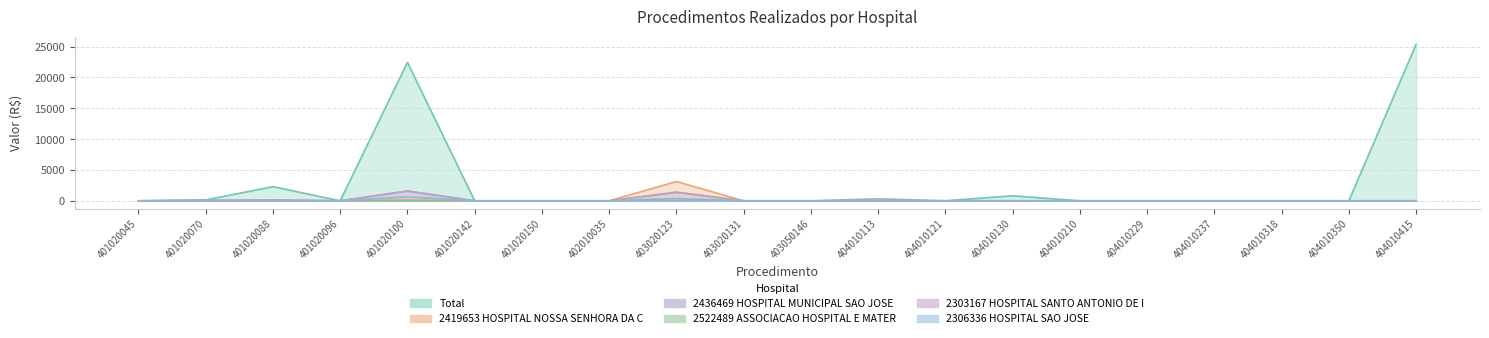

True or false: 2419653 HOSPITAL NOSSA SENHORA DA CONCEICAO has more than 0 interior local peaks.

True